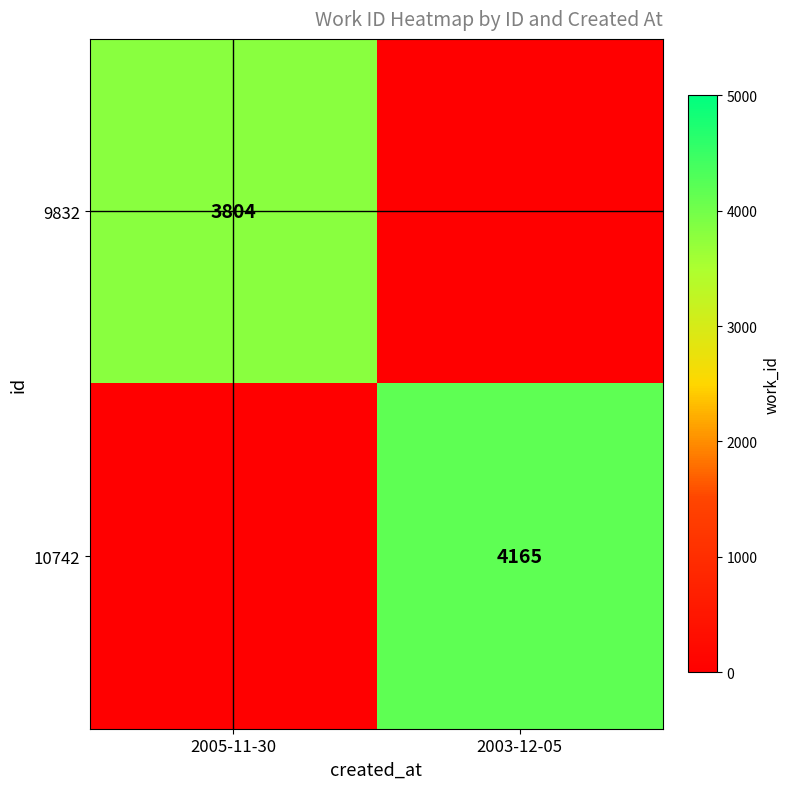

The value of 9832 at 2005-11-30 is 5827. True or false?

False